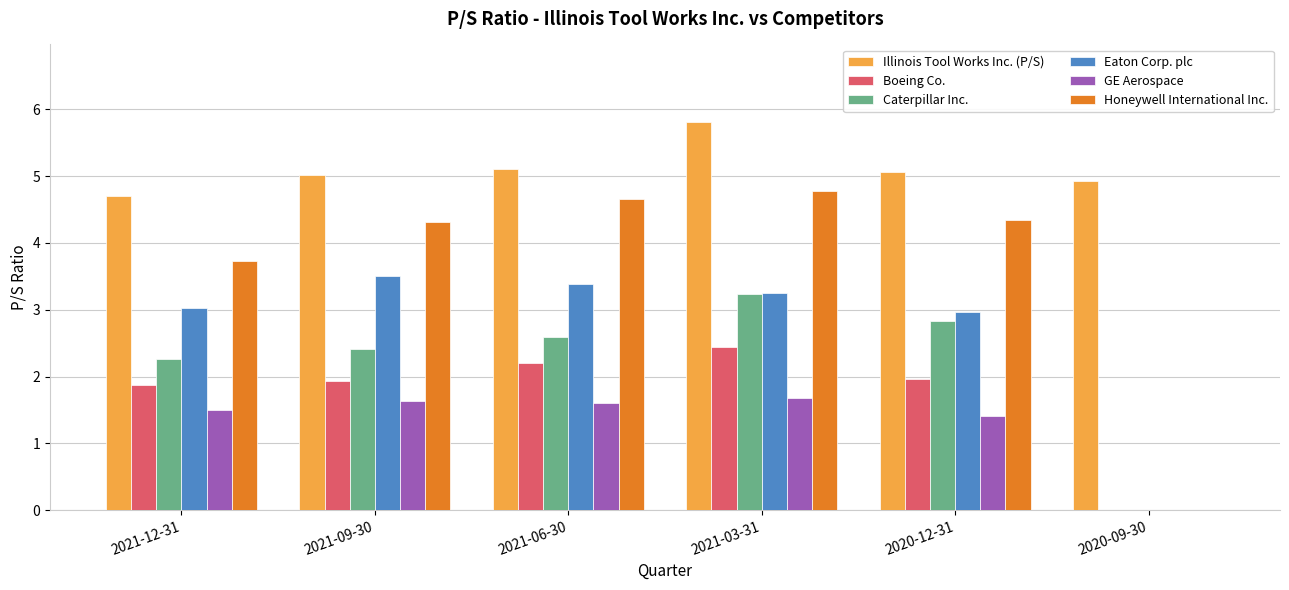

The Illinois Tool Works Inc. (P/S) series shows 5.1 at 2020-12-31. True or false?

True